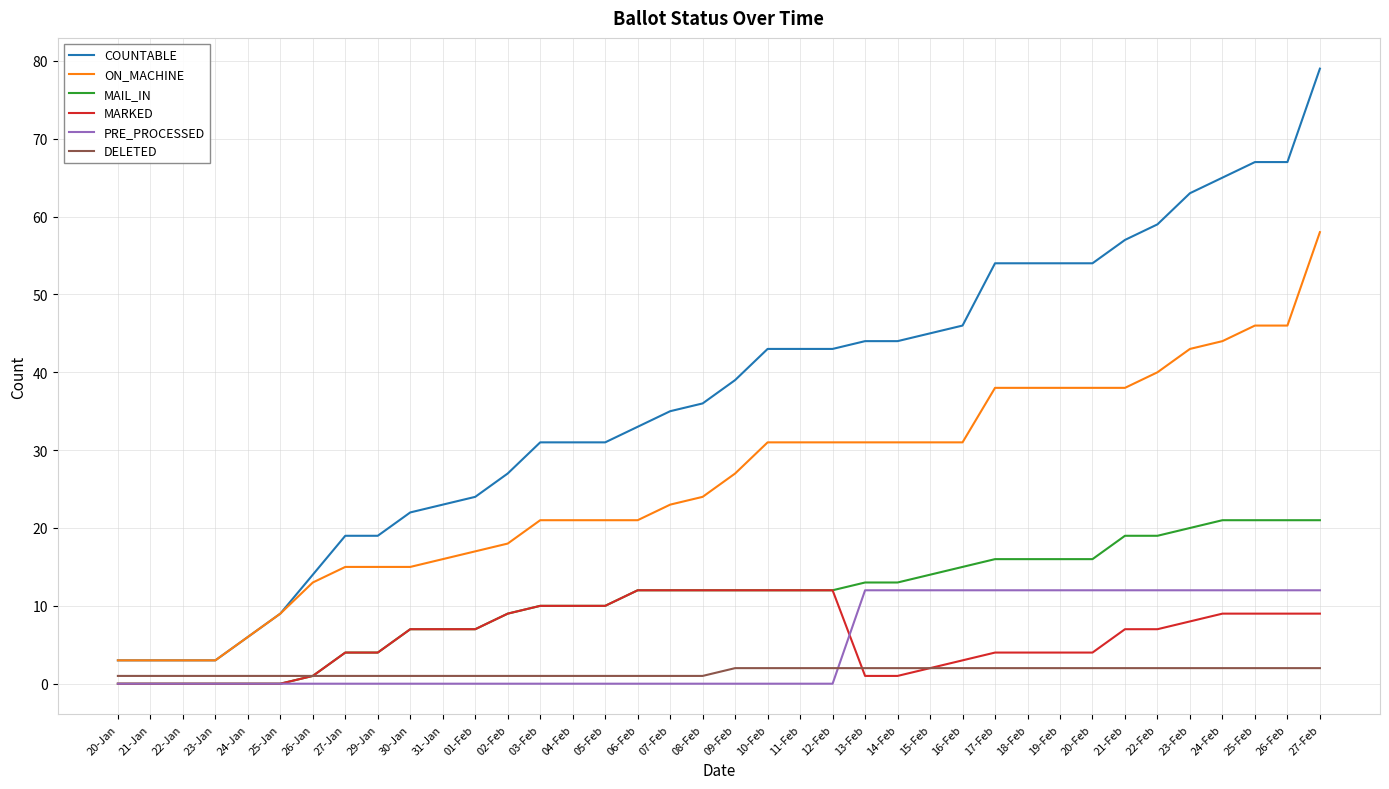

Is it true that MAIL_IN equals 18 at 13-Feb?

False